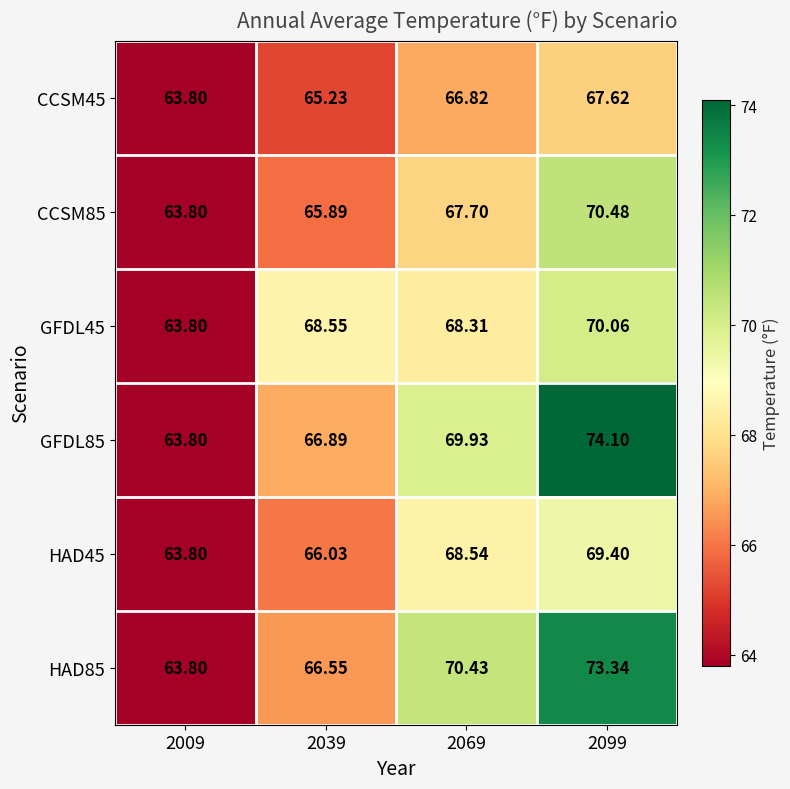

What is the total value across all series at 2009?

382.8